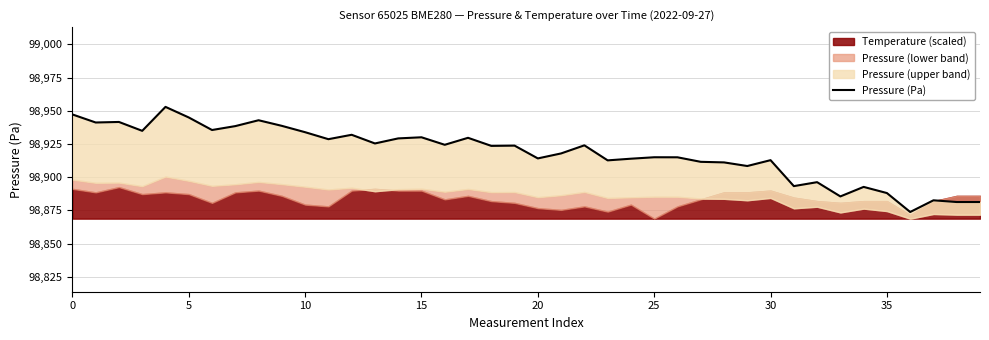

How many interior local peaks (higher than both neighbors) does the data have?

13